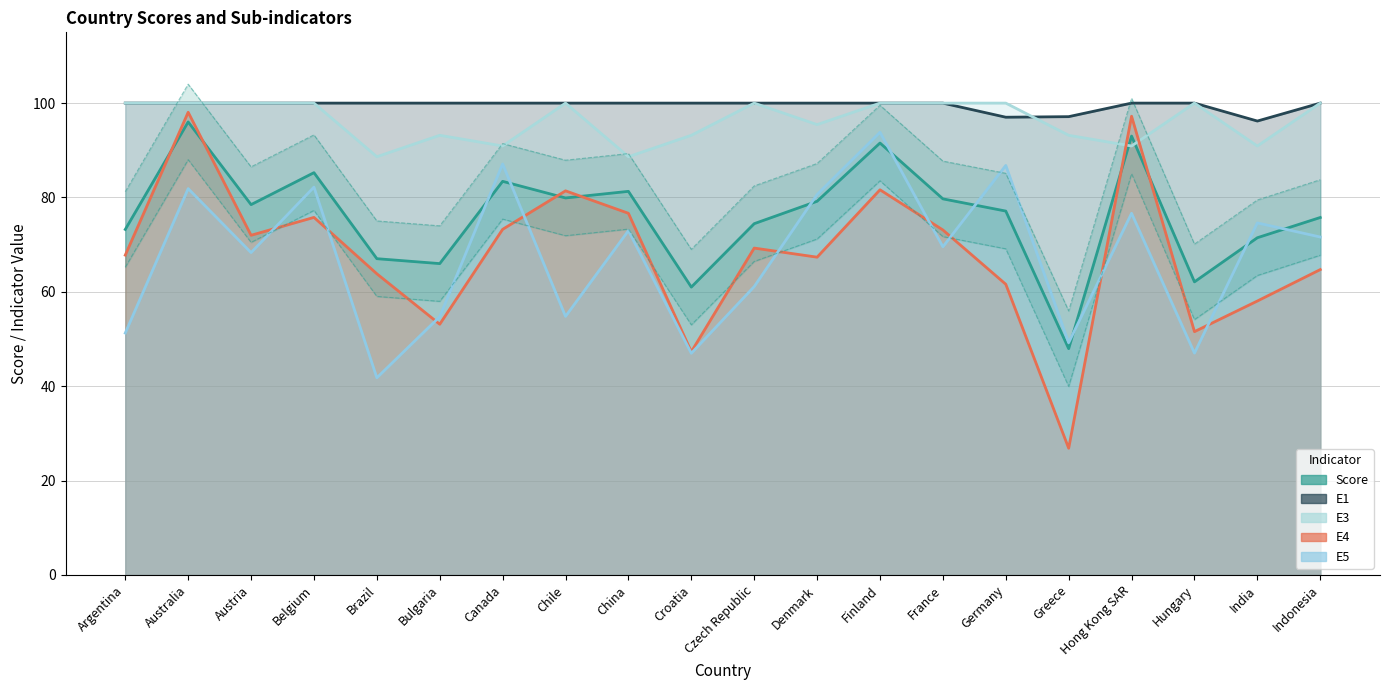

Where is the first local minimum for E5?

Austria